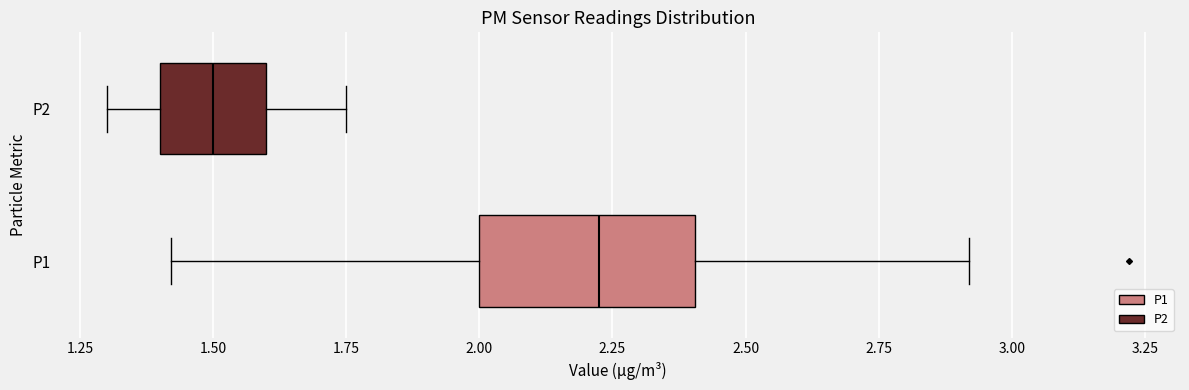

Reading bottom to top, transcribe this box plot: for each box, give where its median line is, the range the box spans, and where its two whiskers end, as read against the x-axis. The values are not printed on the chart, so give them approximately, as read against the axis.

P1: median 2.25, box 2.00 to 2.40, whiskers 1.40 to 2.90
P2: median 1.50, box 1.40 to 1.60, whiskers 1.30 to 1.75